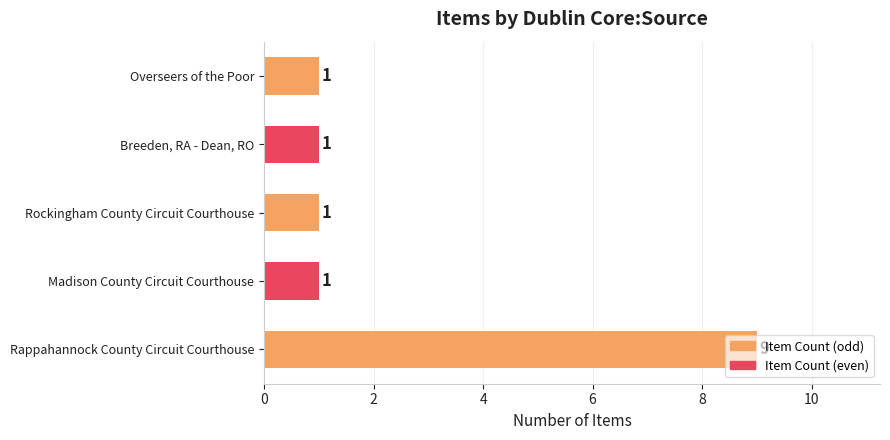

Which has a higher value, Rappahannock County Circuit Courthouse or Breeden, RA - Dean, RO?

Rappahannock County Circuit Courthouse